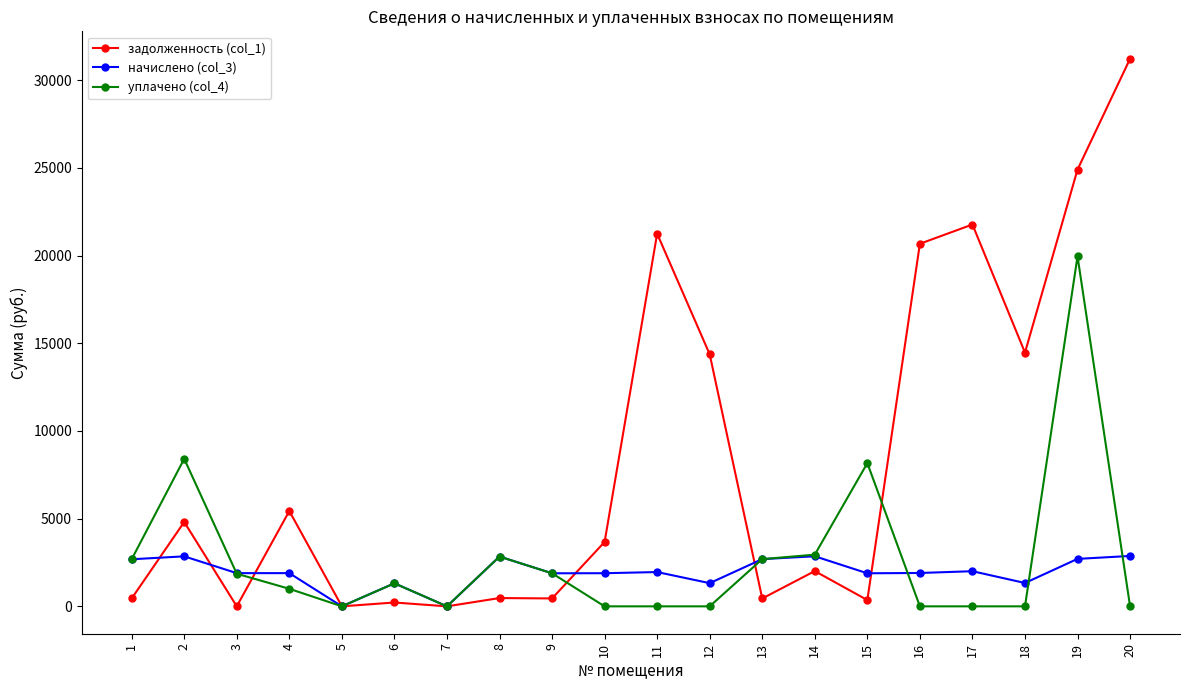

Count the number of data series in this chart.

3